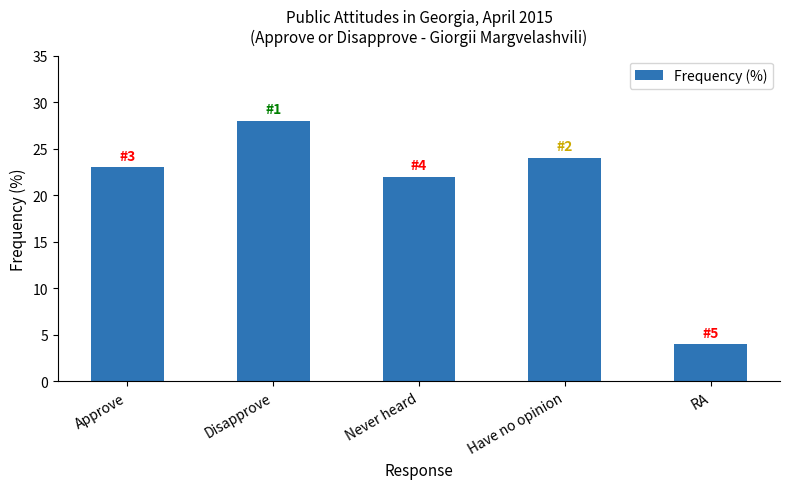

How many categories are shown in the chart?

5